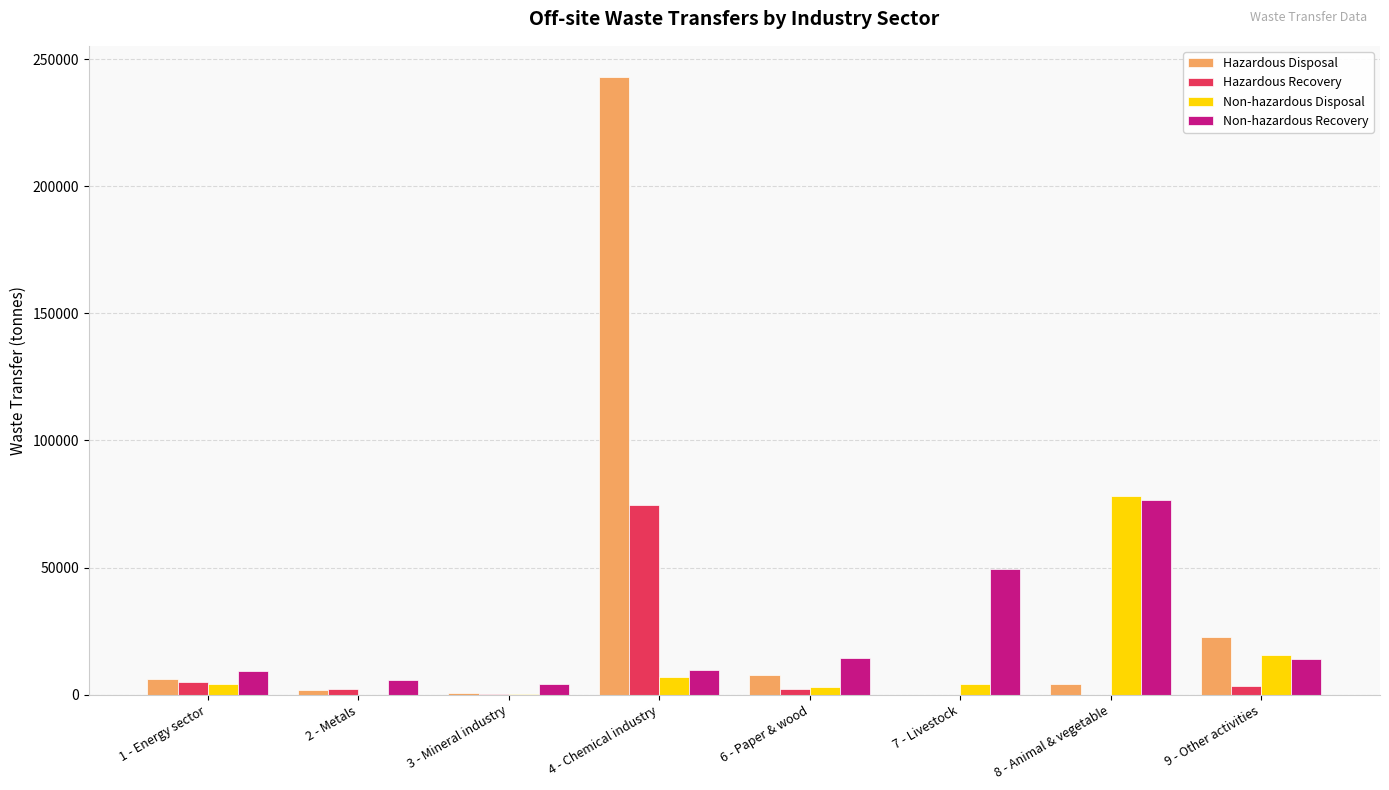

Which series has the largest total across all categories?

Hazardous Disposal